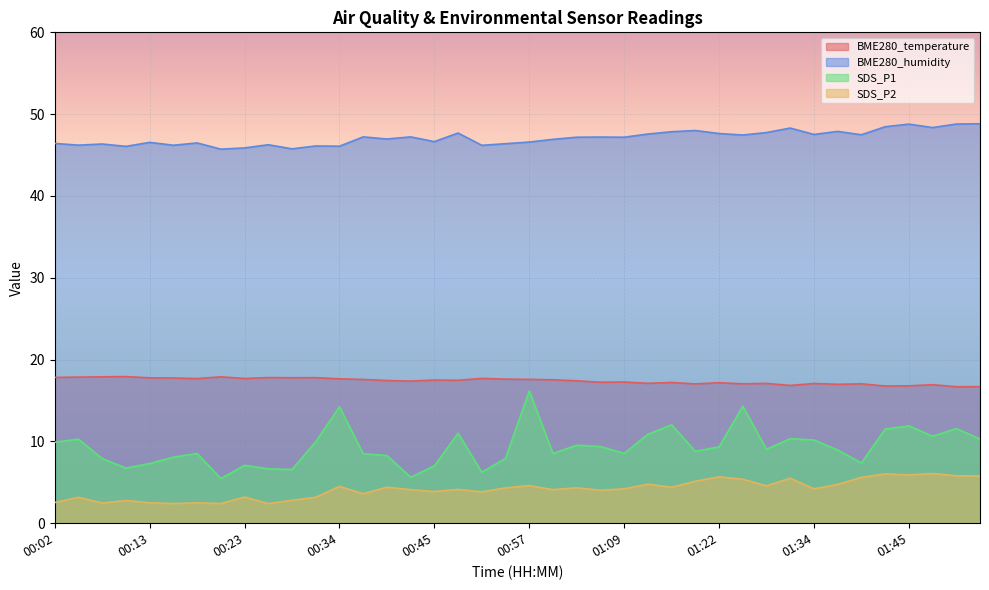

True or false: SDS_P2 and SDS_P1 cross at least once.

False